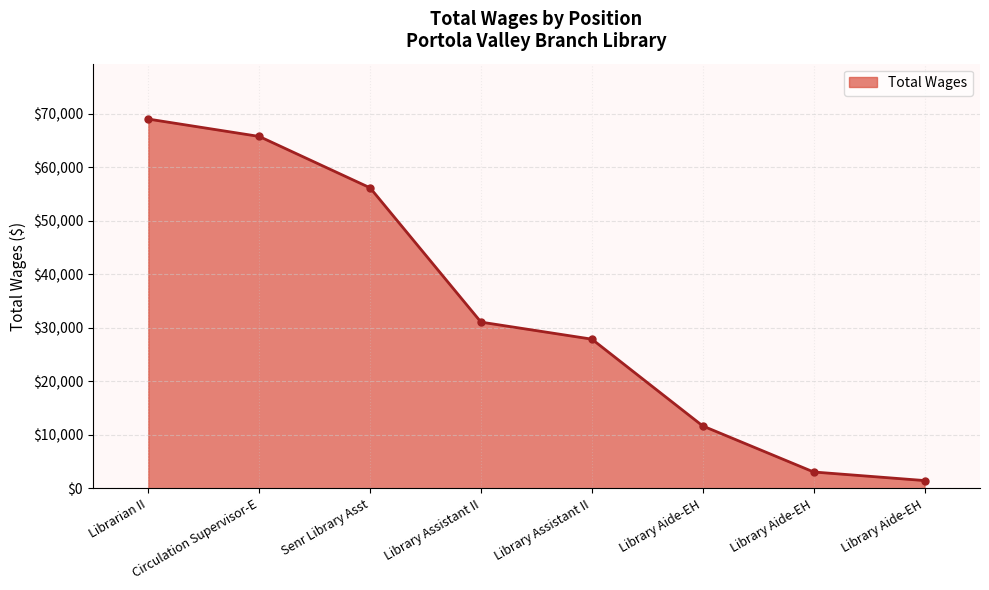

Does the chart have visible grid lines?

Yes